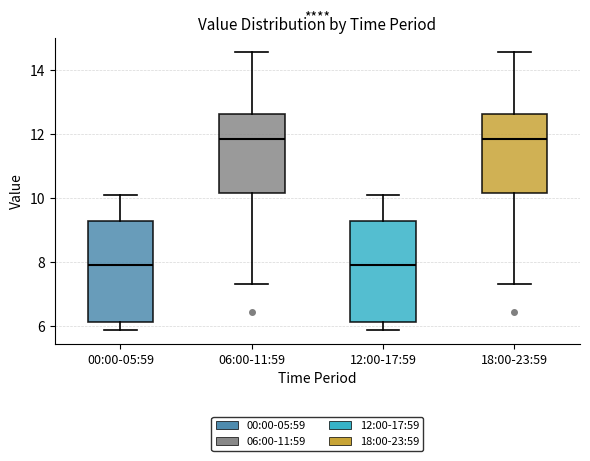

Where is the upper edge of the box for 12:00-17:59 on the y-axis? The values are not printed on the chart, so give them approximately, as read against the axis.

9.2